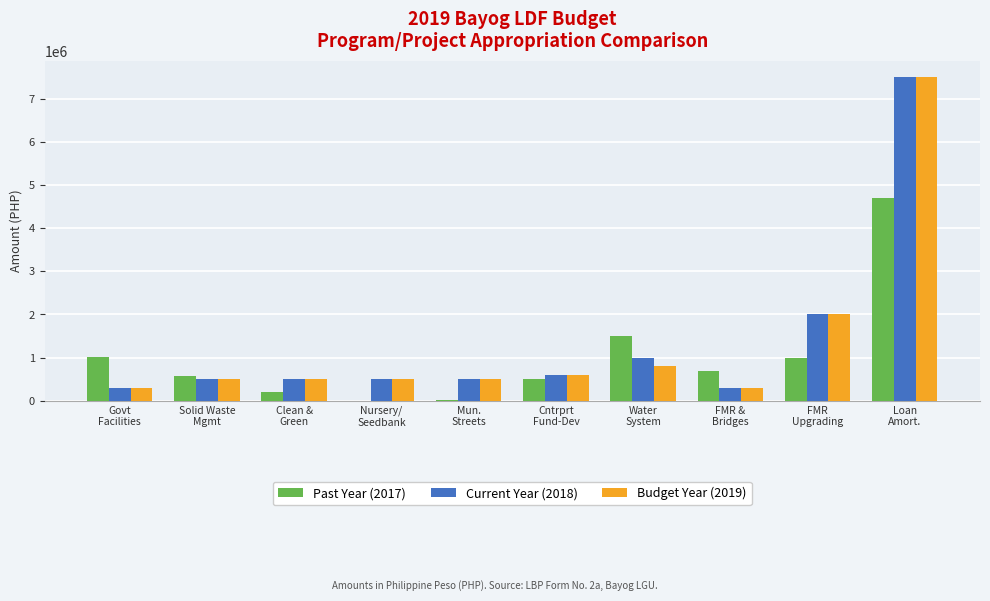

At which label does Past Year (2017) first exceed 681651?

Govt
Facilities